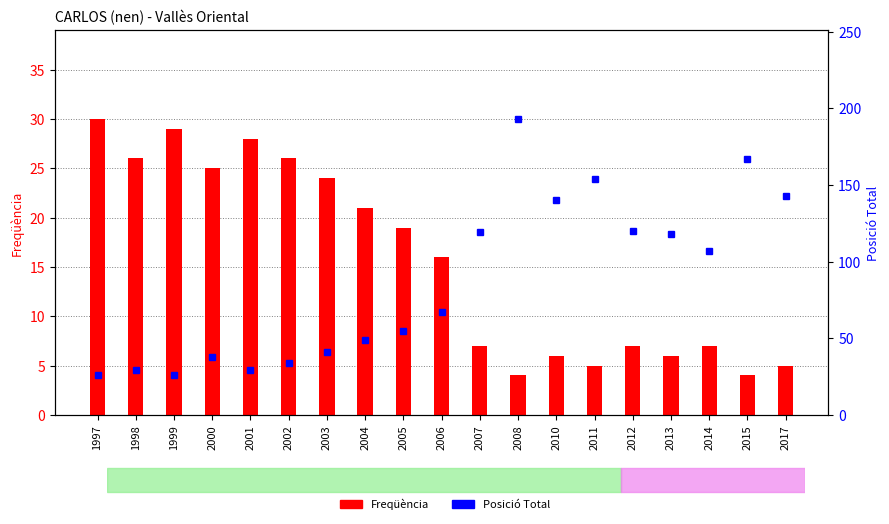

Is the value of Posició Total at 2008 greater than the value of Freqüència at 2014?

Yes